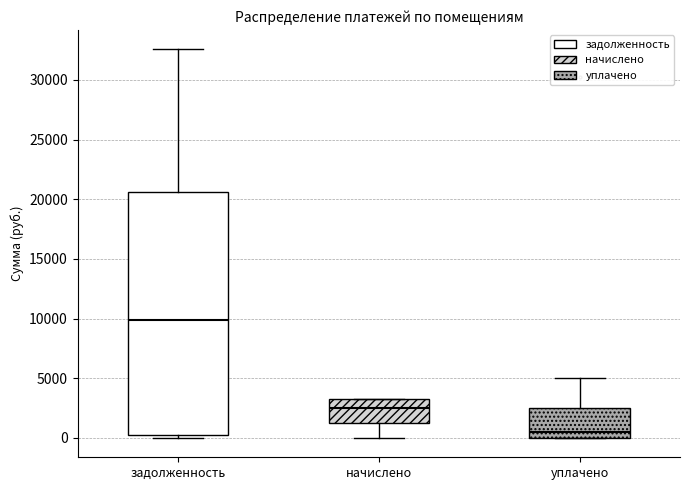

Comparing the boxes themselves (not the whiskers), which one is the tallest?

задолженность